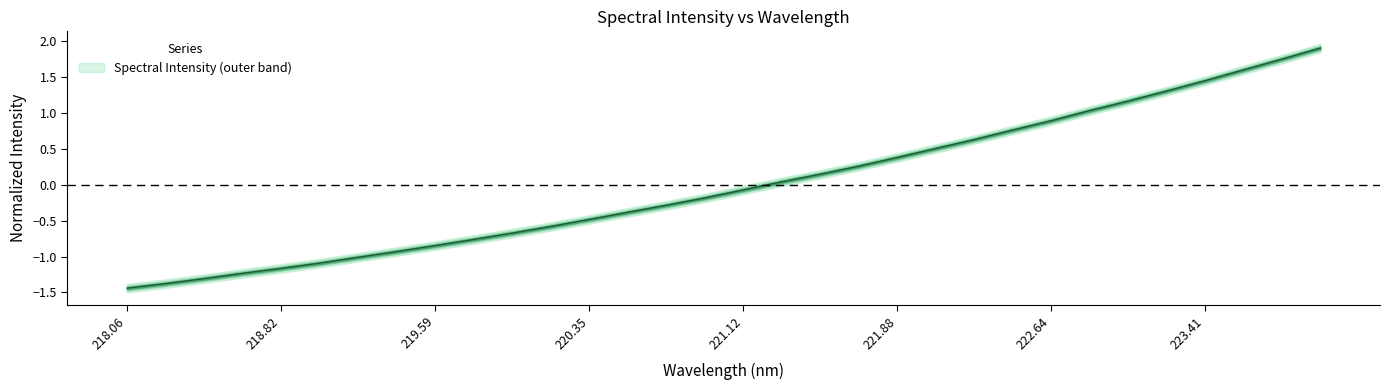

The chart shows a value of 0.3 at 222.64. True or false?

False